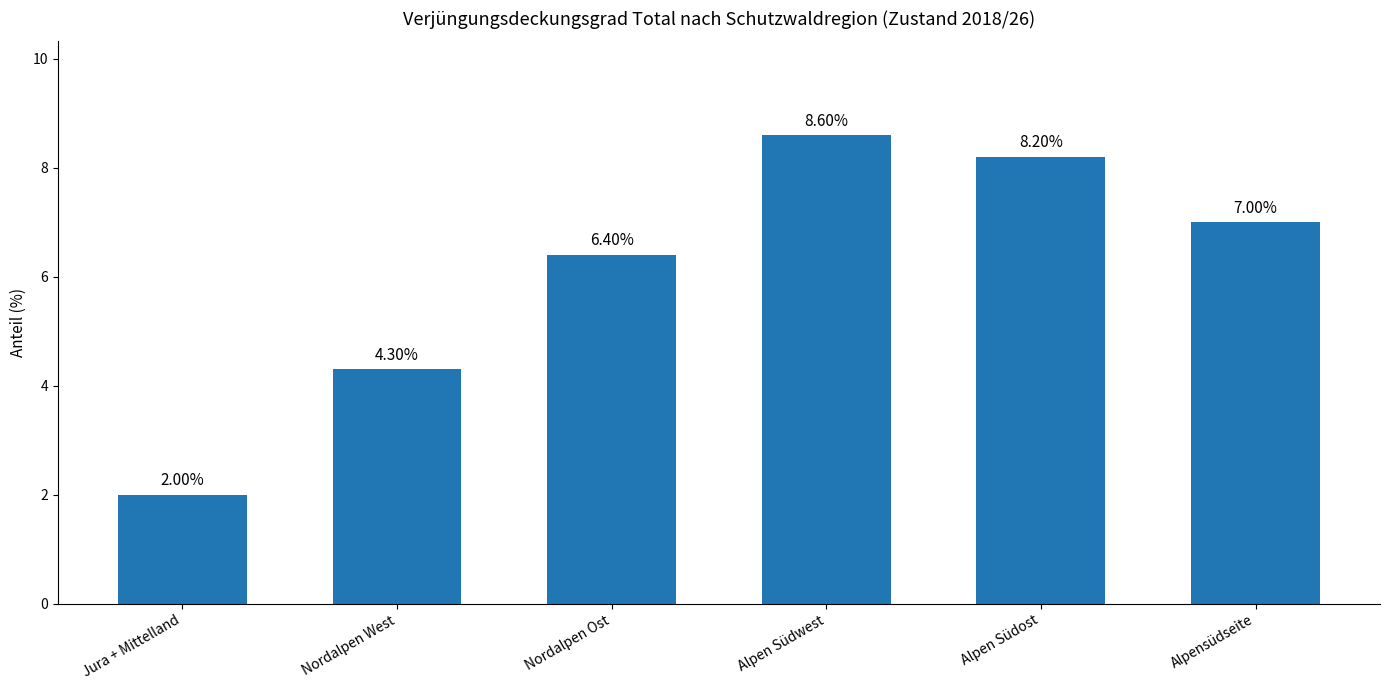

What is the minimum value shown in the chart?

2.0